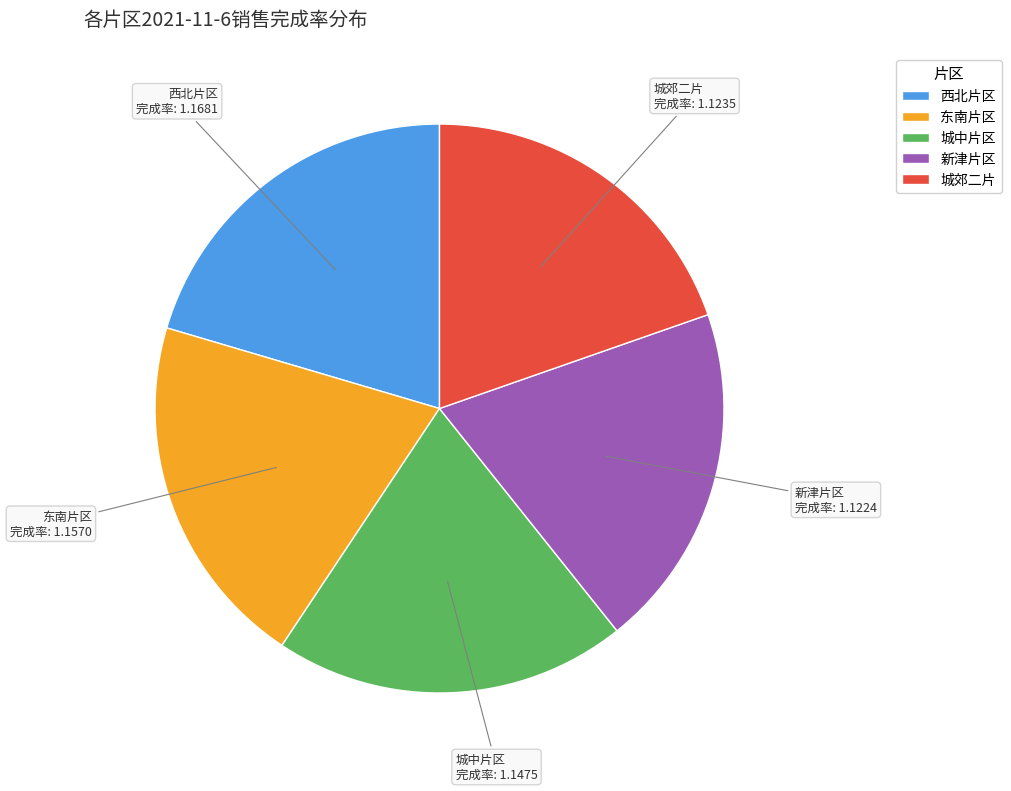

How many segments does this pie chart have?

5